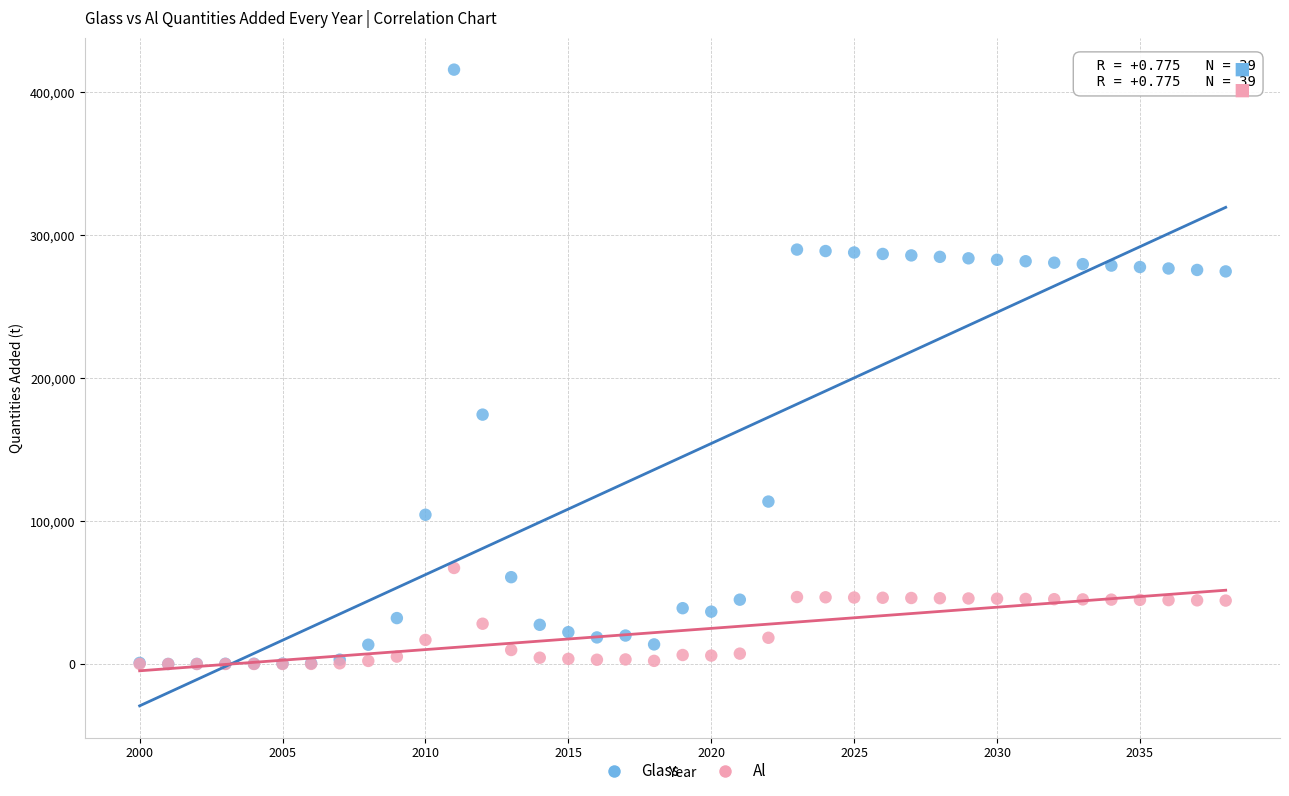

Which series has the largest Y range (max minus min)?

Glass